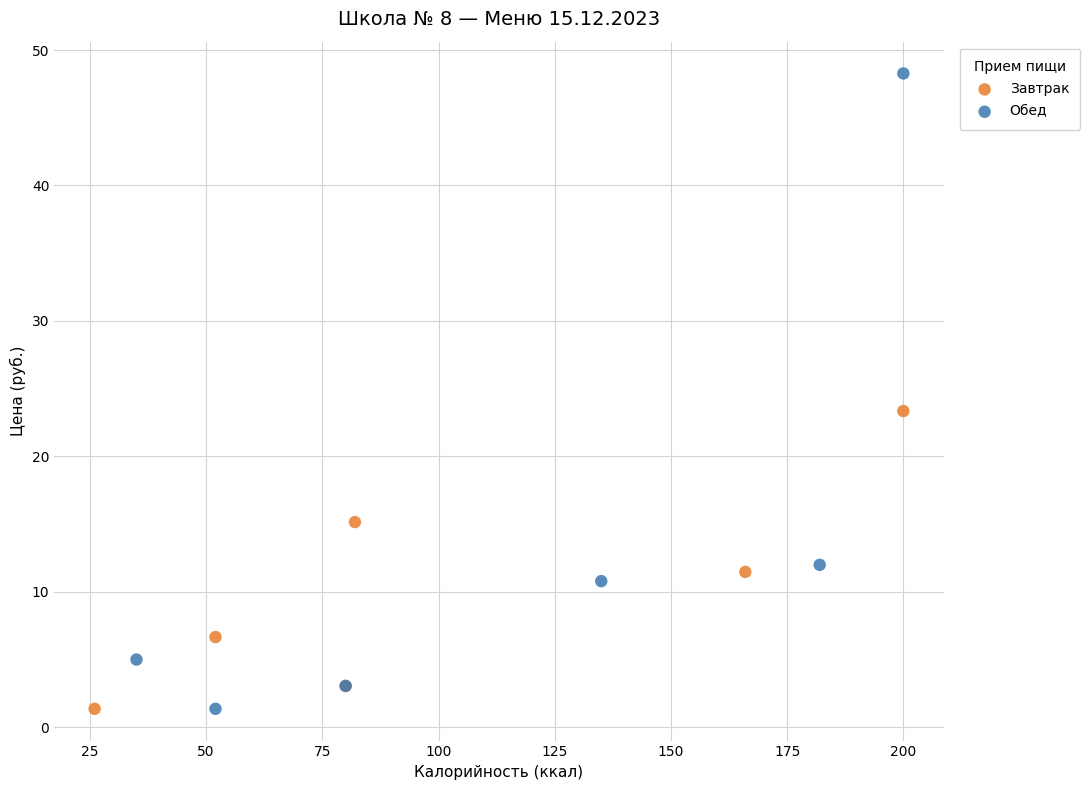

Which series contains the highest Y value?

Обед